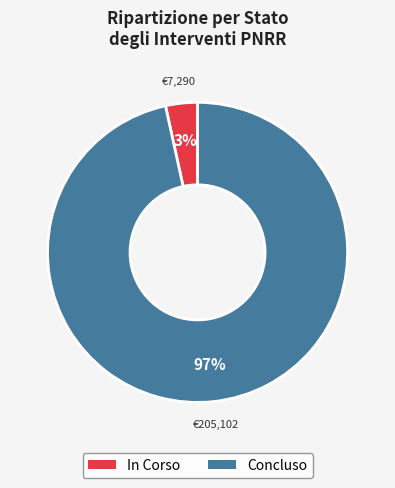

Which category has the smallest portion of the pie?

In Corso